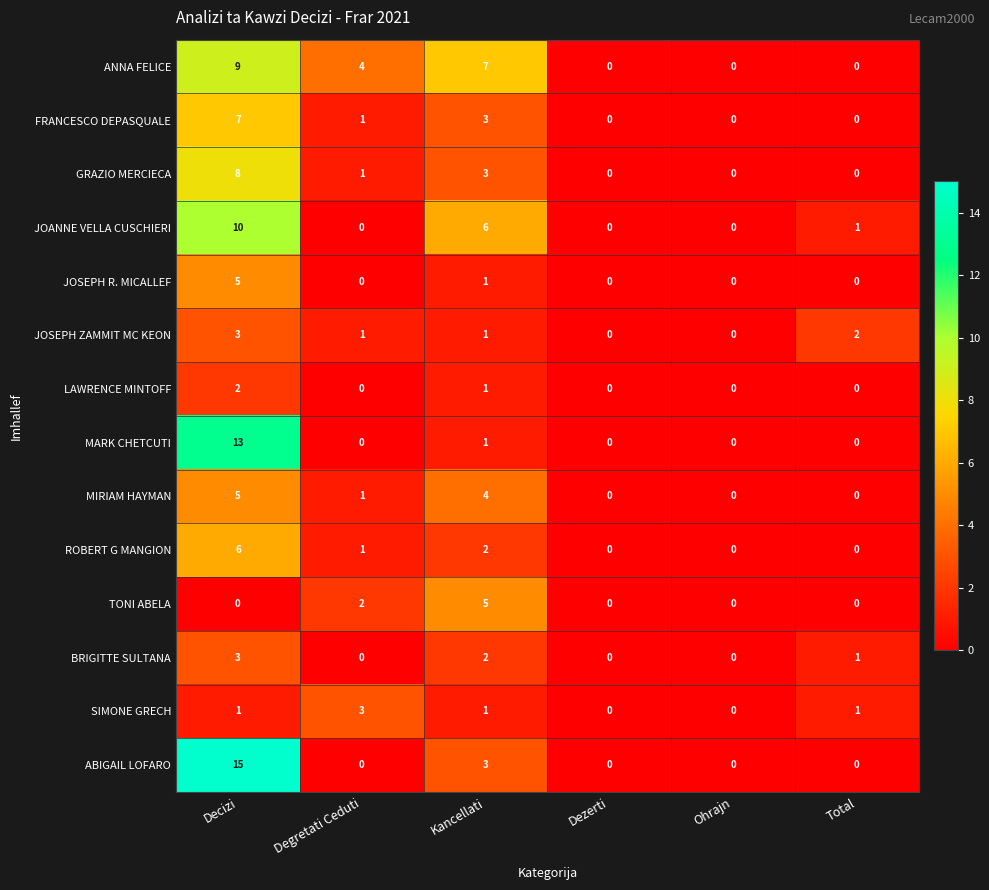

What is the maximum value for JOSEPH ZAMMIT MC KEON?

3